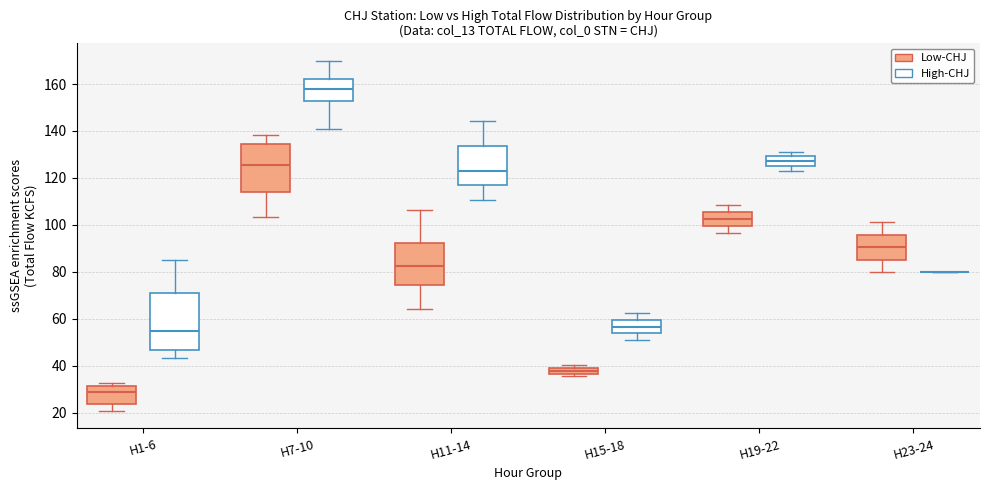

Where does the lower whisker of the box for H1-6 (High-CHJ) end on the y-axis? The values are not printed on the chart, so give them approximately, as read against the axis.

44